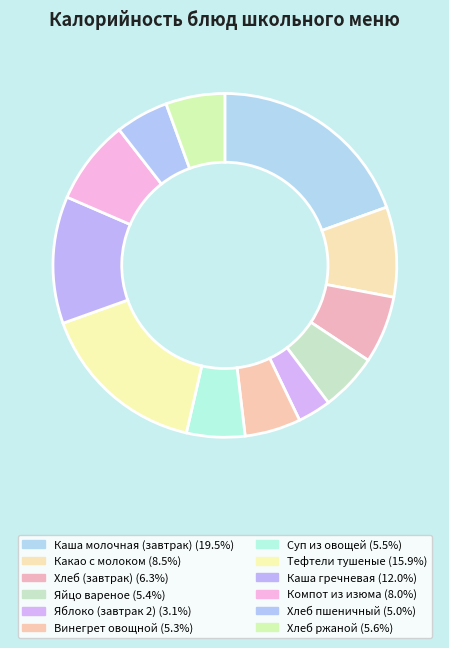

To the nearest percent, what is the combined percentage of Компот из изюма and Суп из овощей?

13%